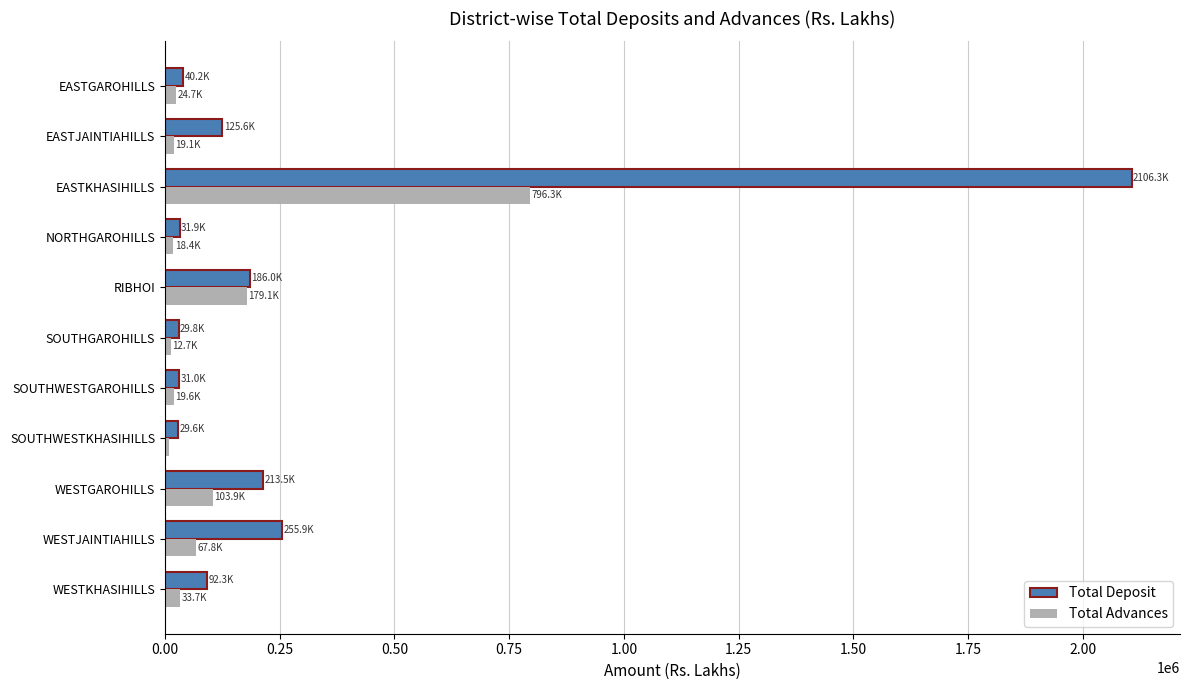

Which series has the widest spread of values?

Total Deposit